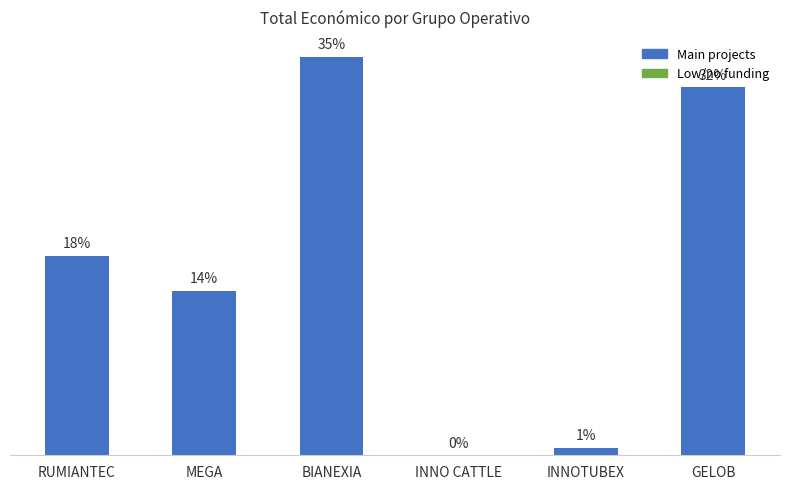

True or false: the data shows -322107 at INNO CATTLE.

False